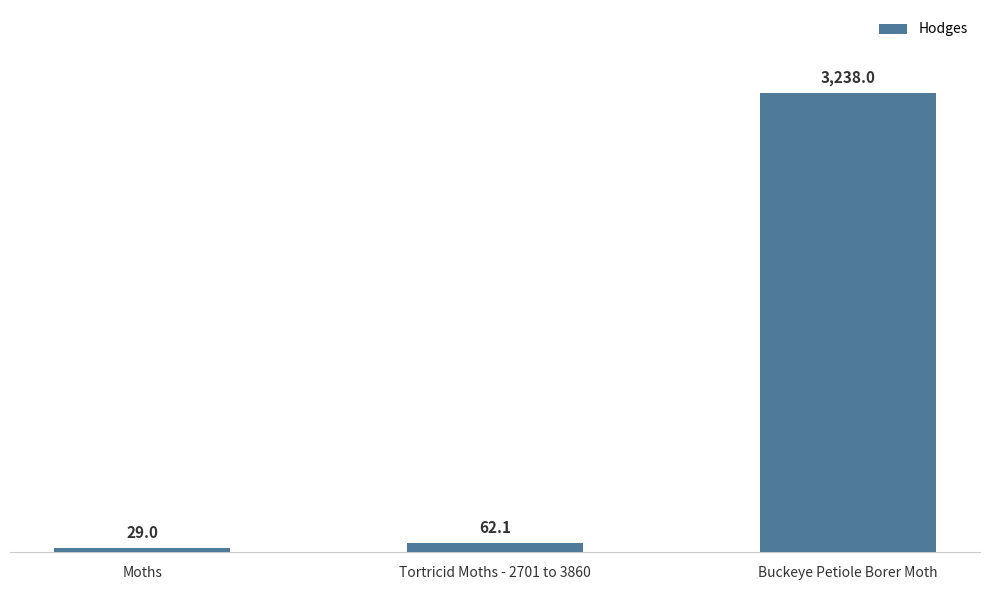

Are the bars grouped side by side (vs. stacked)?

No